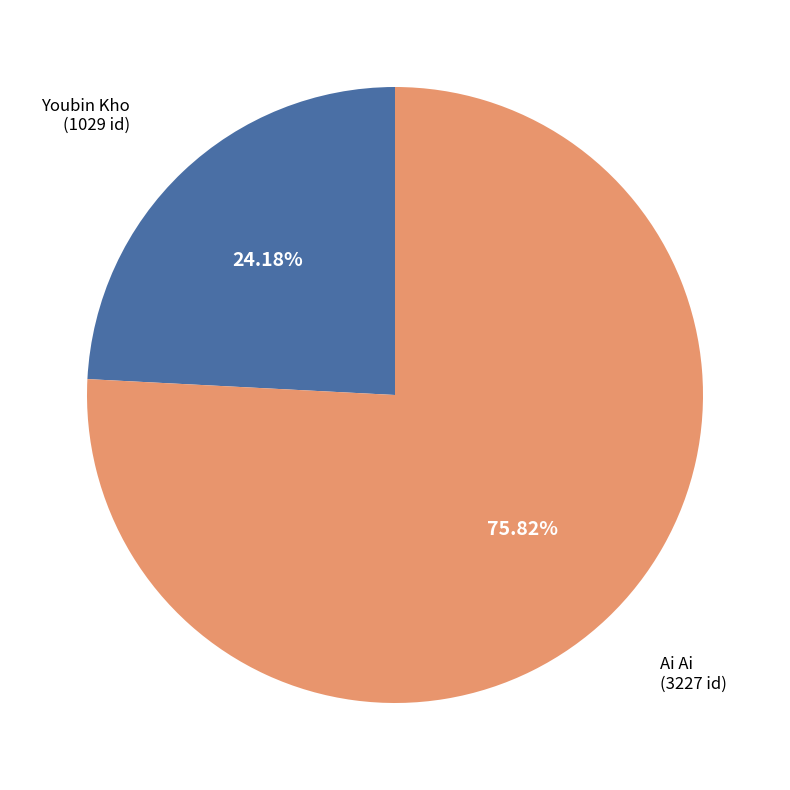

Count the number of slices in the pie.

2